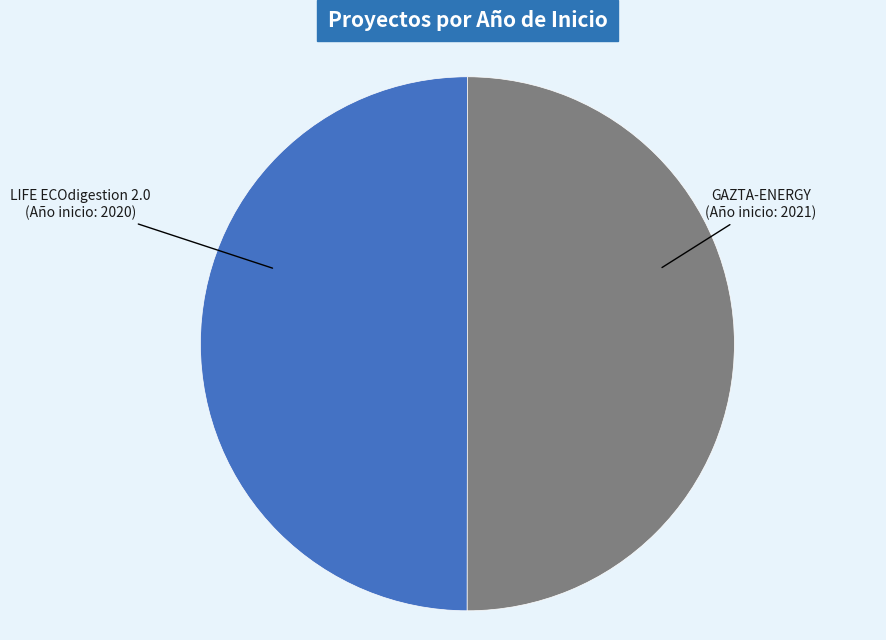

Is it true that GAZTA-ENERGY (Año inicio: 2021) is 39% of the pie?

False